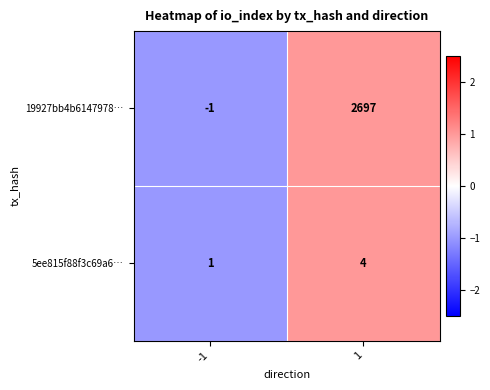

Reading left to right, transcribe all the data shown in this chart.

19927bb4b6147978…: -1=-1	1=2697
5ee815f88f3c69a6…: -1=1	1=4